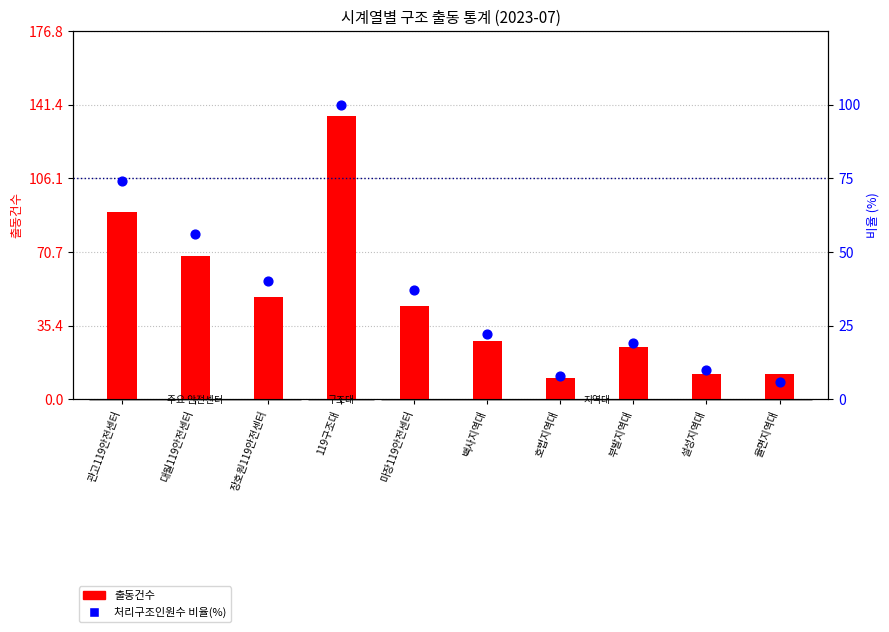

Is the value of 처리구조인원수 비율(%) at 마장119안전센터 greater than the value of 출동건수 at 119구조대?

No